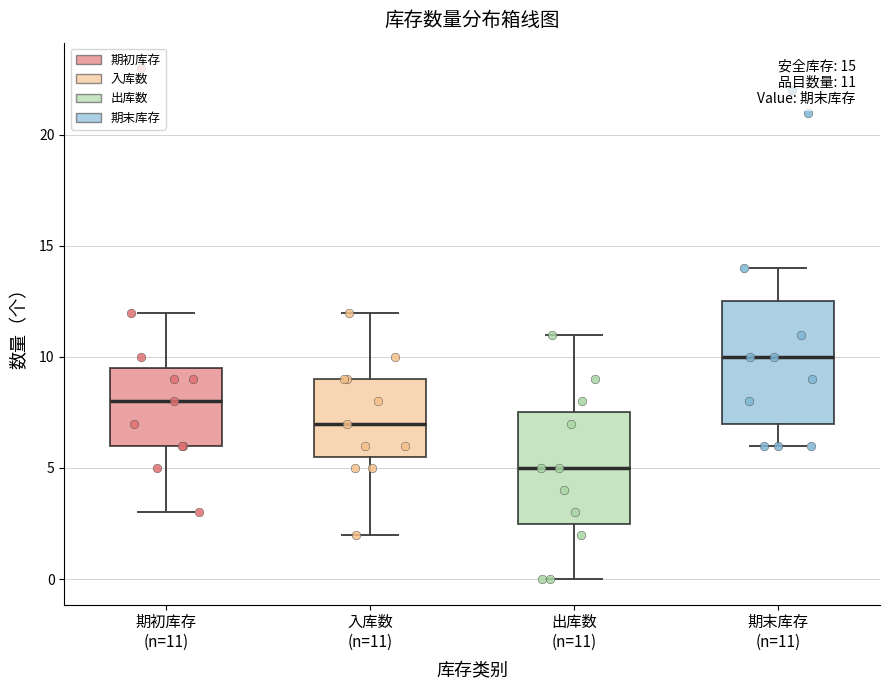

Which box is the tallest, from its lower edge to its upper edge?

期末库存 (n=11)